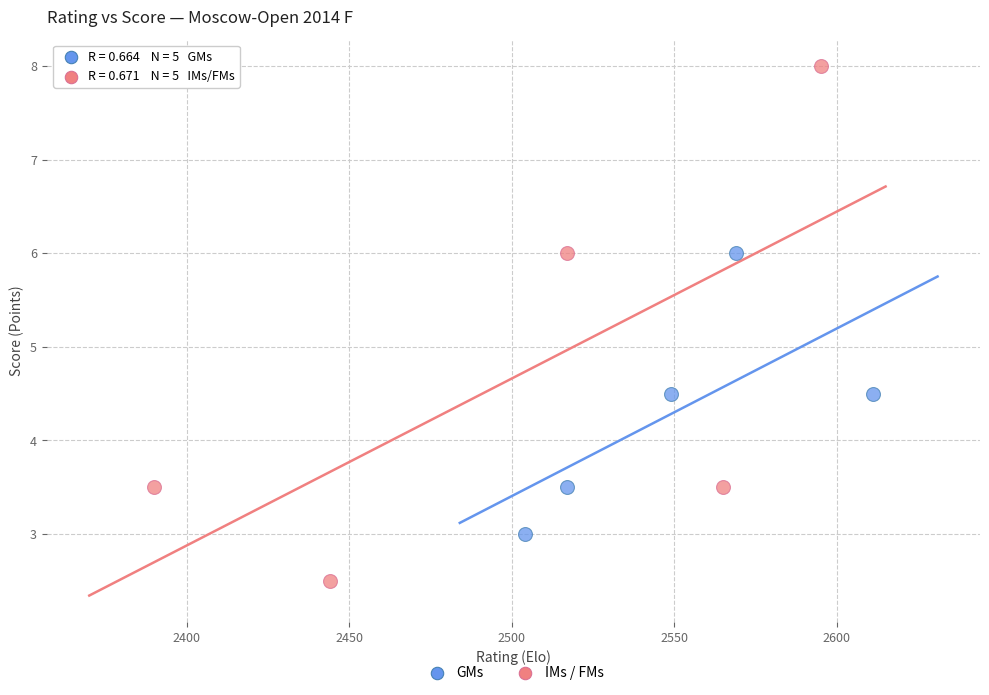

Which series contains the lowest Y value?

IMs / FMs